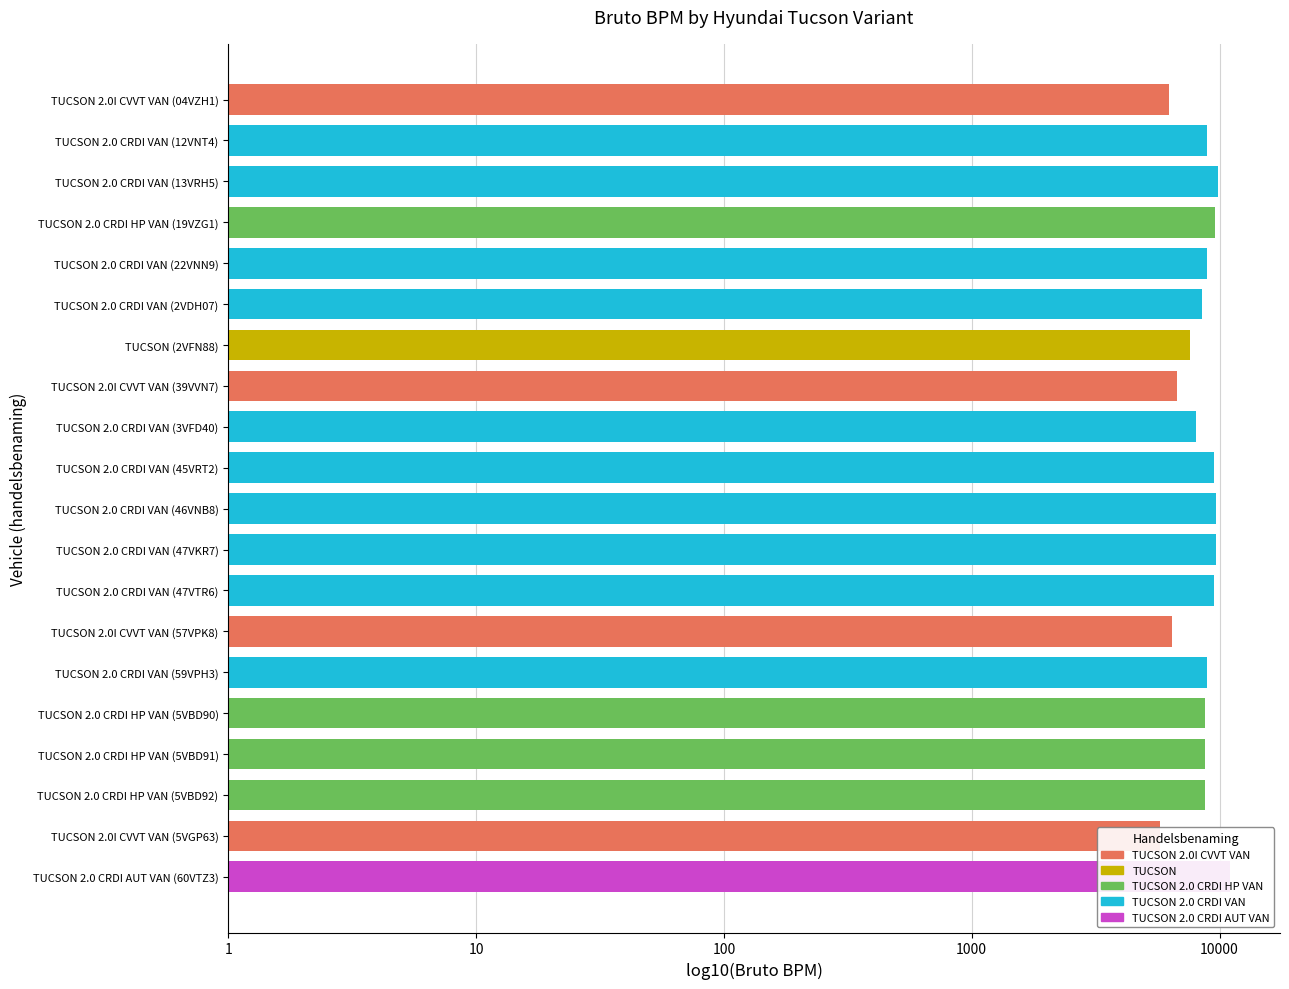

At which category does the chart reach its peak across all series?

TUCSON 2.0 CRDI AUT VAN (60VTZ3)